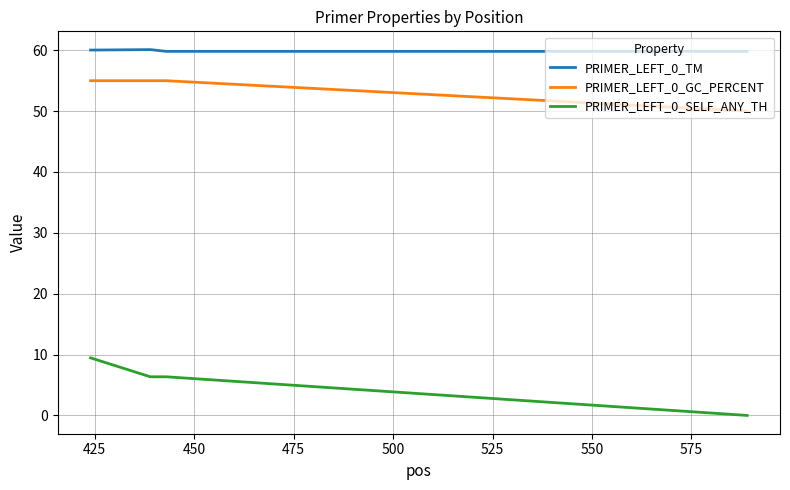

True or false: PRIMER_LEFT_0_TM and PRIMER_LEFT_0_GC_PERCENT cross at least once.

False